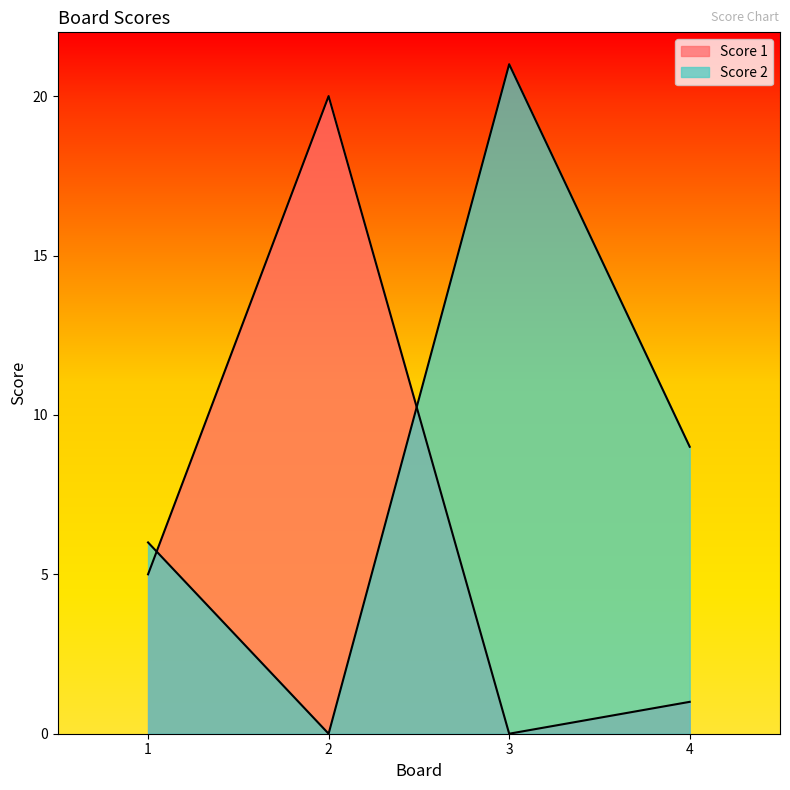

Rank the series at 1 from highest to lowest value.

Score 2, Score 1